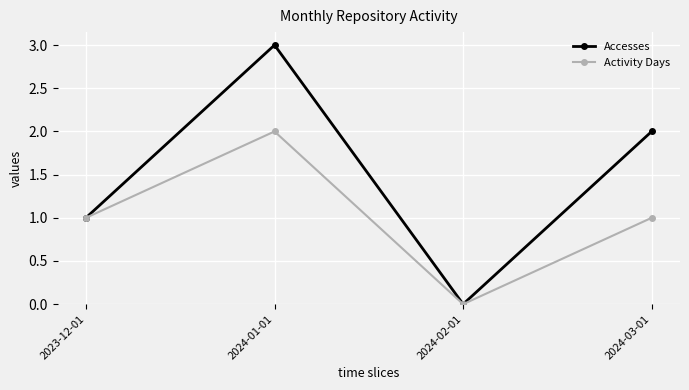

What position from the left is 2024-01-01?

2